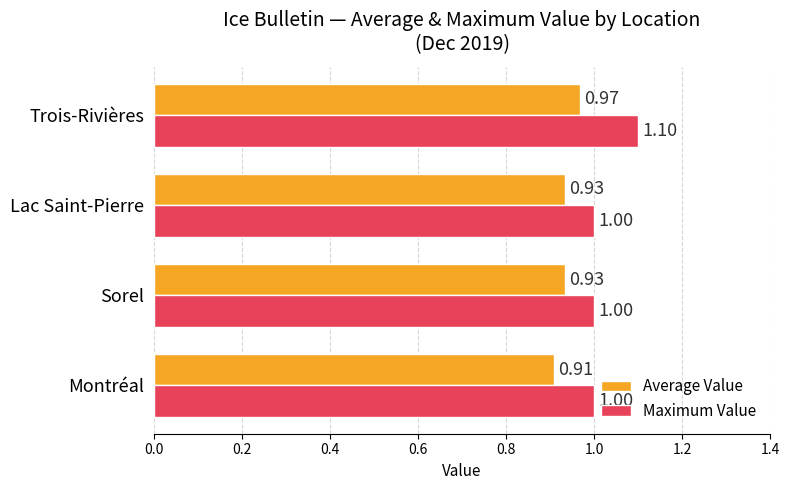

List the series in order of their peak value, lowest first.

Average Value, Maximum Value